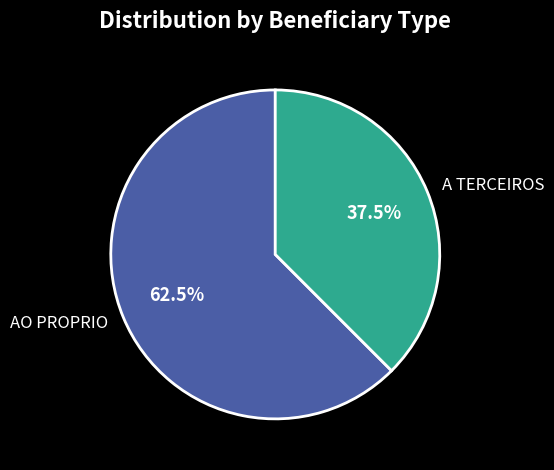

To the nearest percent, what is the difference between the AO PROPRIO and A TERCEIROS slice percentages?

25%